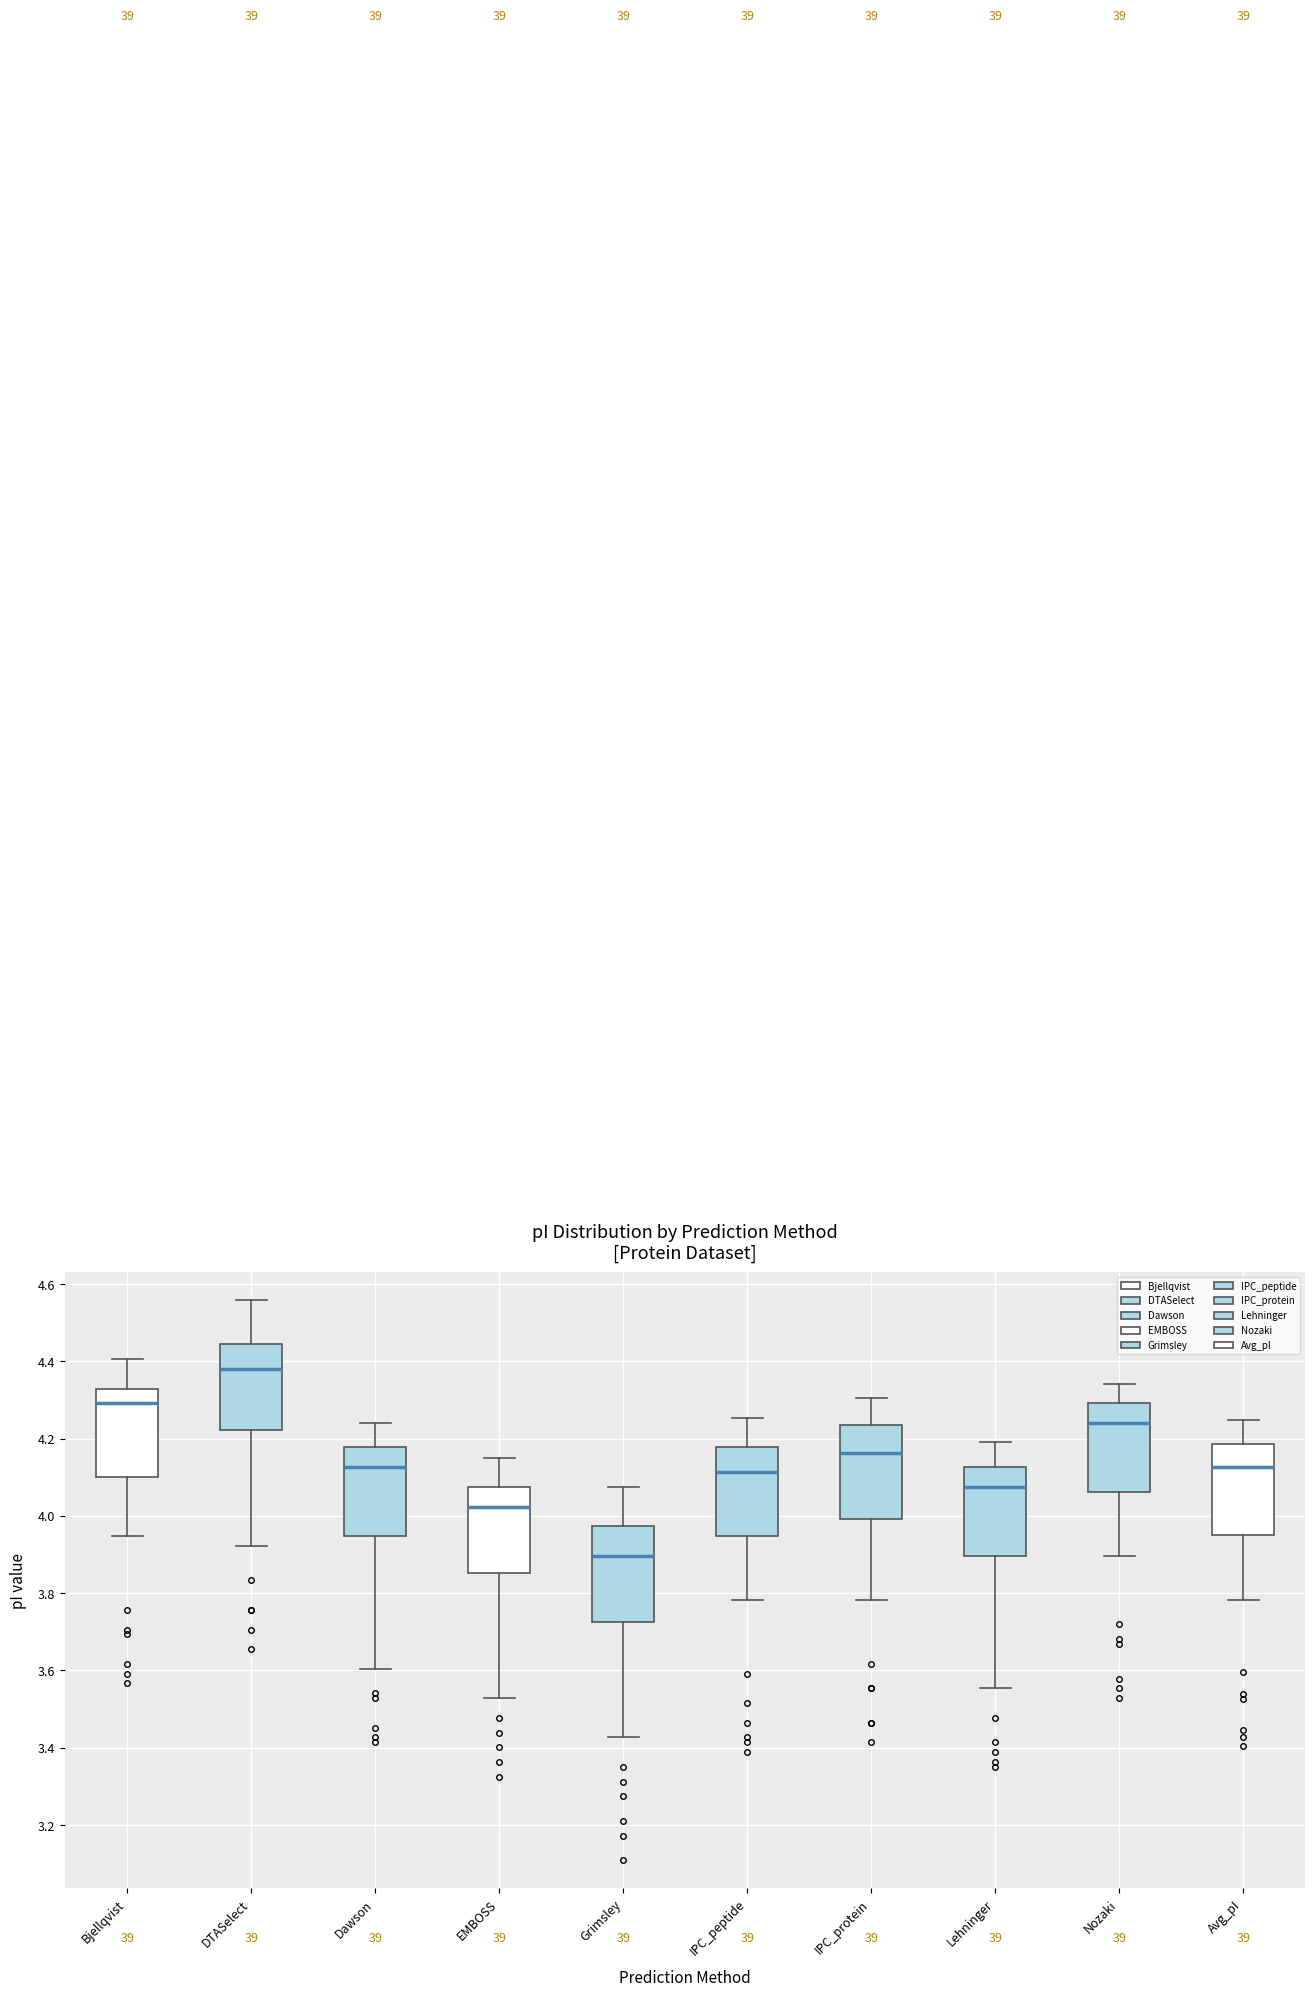

Reading left to right, read every box against the y-axis: the position of its median line, the range the box covers, and the ends of its whiskers. The values are not printed on the chart, so give them approximately, as read against the axis.

Bjellqvist: median 4.30, box 4.10 to 4.32, whiskers 3.94 to 4.40
DTASelect: median 4.38, box 4.22 to 4.44, whiskers 3.92 to 4.56
Dawson: median 4.12, box 3.94 to 4.18, whiskers 3.60 to 4.24
EMBOSS: median 4.02, box 3.86 to 4.08, whiskers 3.52 to 4.16
Grimsley: median 3.90, box 3.72 to 3.98, whiskers 3.42 to 4.08
IPC_peptide: median 4.12, box 3.94 to 4.18, whiskers 3.78 to 4.26
IPC_protein: median 4.16, box 4.00 to 4.24, whiskers 3.78 to 4.30
Lehninger: median 4.08, box 3.90 to 4.12, whiskers 3.56 to 4.20
Nozaki: median 4.24, box 4.06 to 4.30, whiskers 3.90 to 4.34
Avg_pI: median 4.12, box 3.96 to 4.18, whiskers 3.78 to 4.24